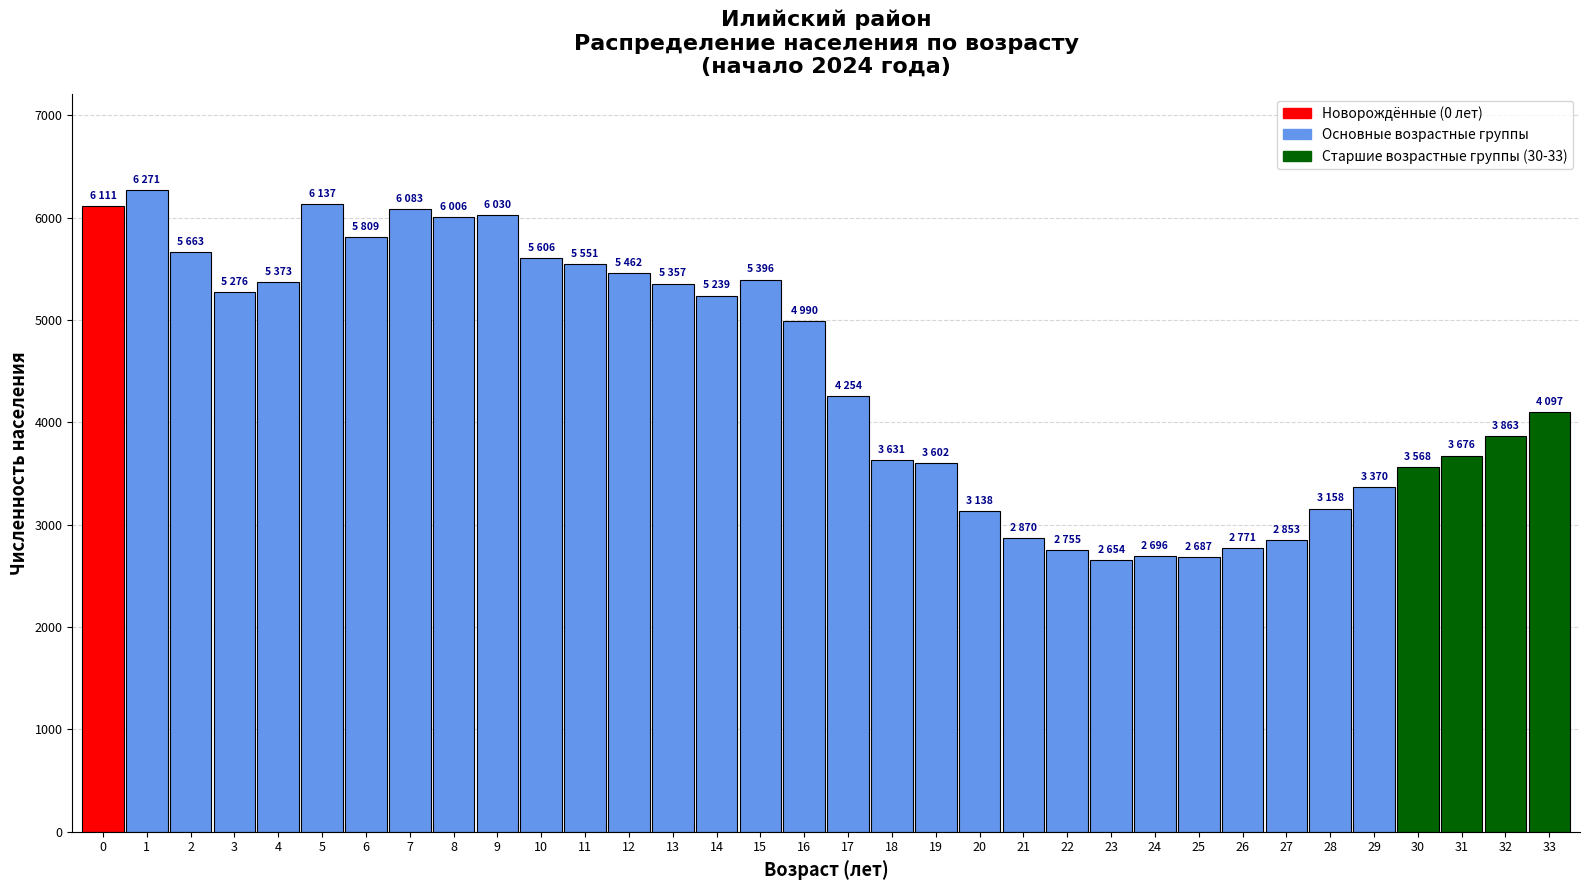

Is it true that the value at 24 is 4720?

False